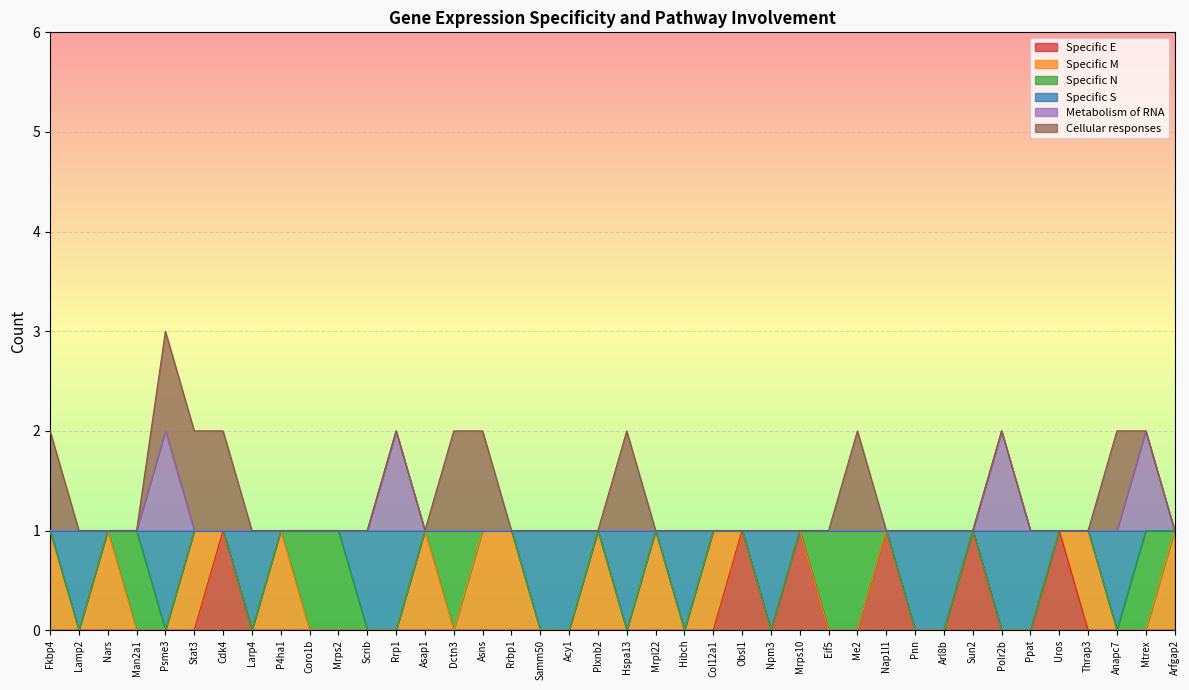

True or false: Specific_S and Metabolism_of_RNA intersect in this chart.

False